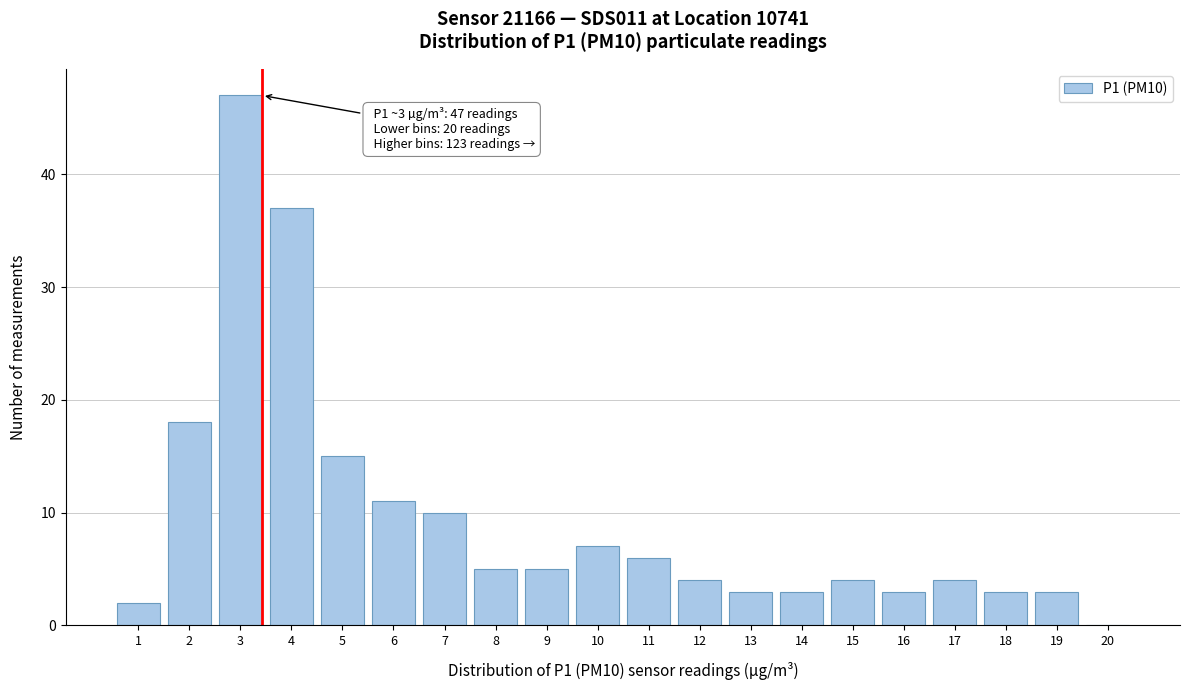

What is the sum of all values?

190